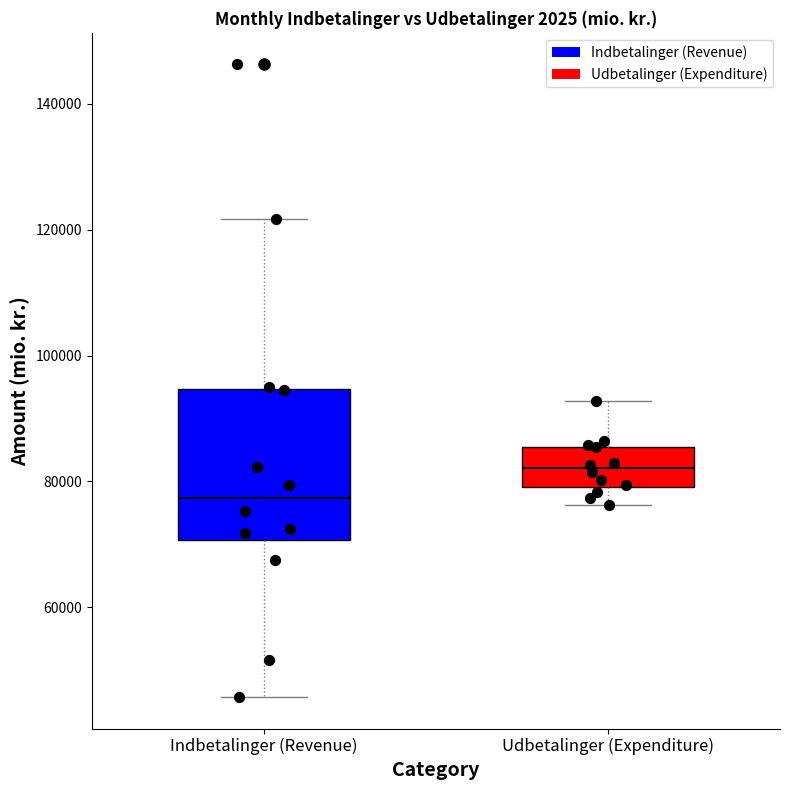

Reading left to right, read every box against the y-axis: the position of its median line, the range the box covers, and the ends of its whiskers. The values are not printed on the chart, so give them approximately, as read against the axis.

Indbetalinger (Revenue): median 78000, box 70000 to 94000, whiskers 46000 to 122000
Udbetalinger (Expenditure): median 82000, box 80000 to 86000, whiskers 76000 to 92000